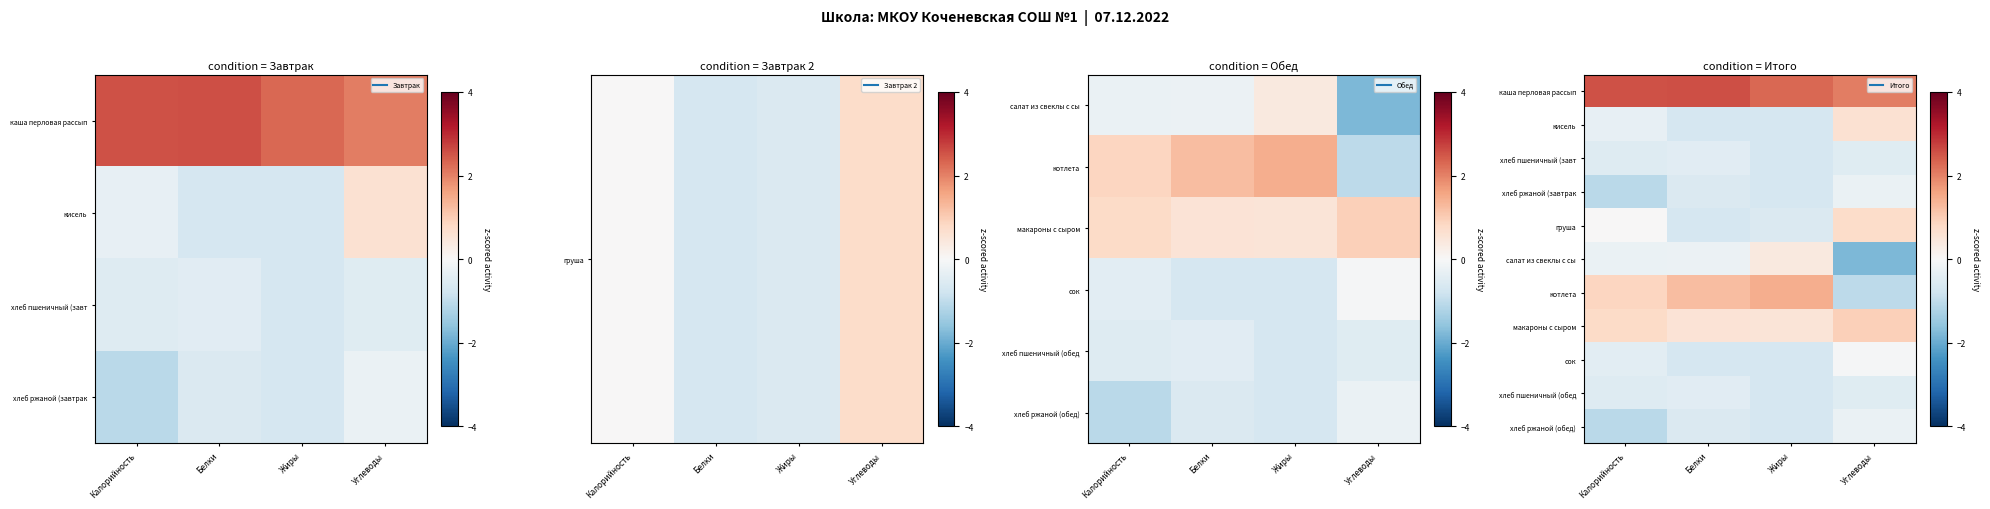

How many positive values does the кисель series have?

1